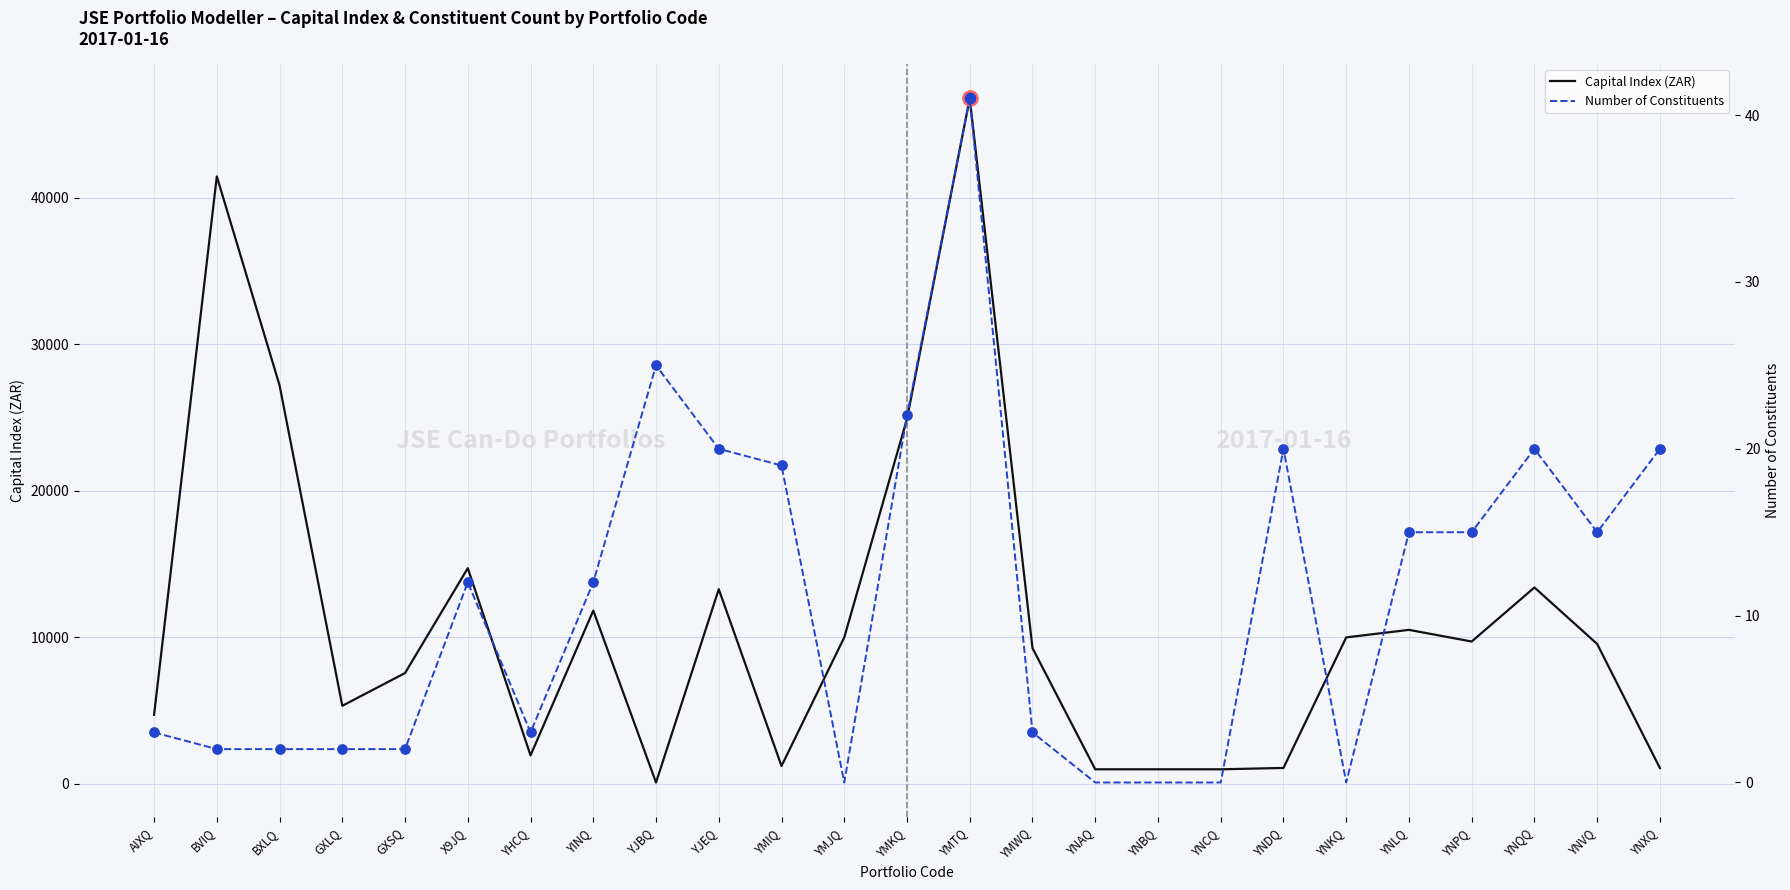

Which series has the largest total across all categories?

Capital Index (ZAR)